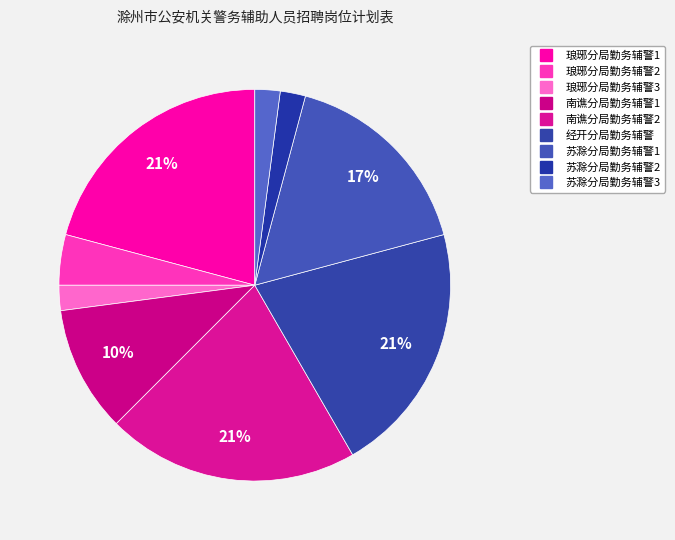

Does 琅琊分局勤务辅警1 represent more than half of the total?

No